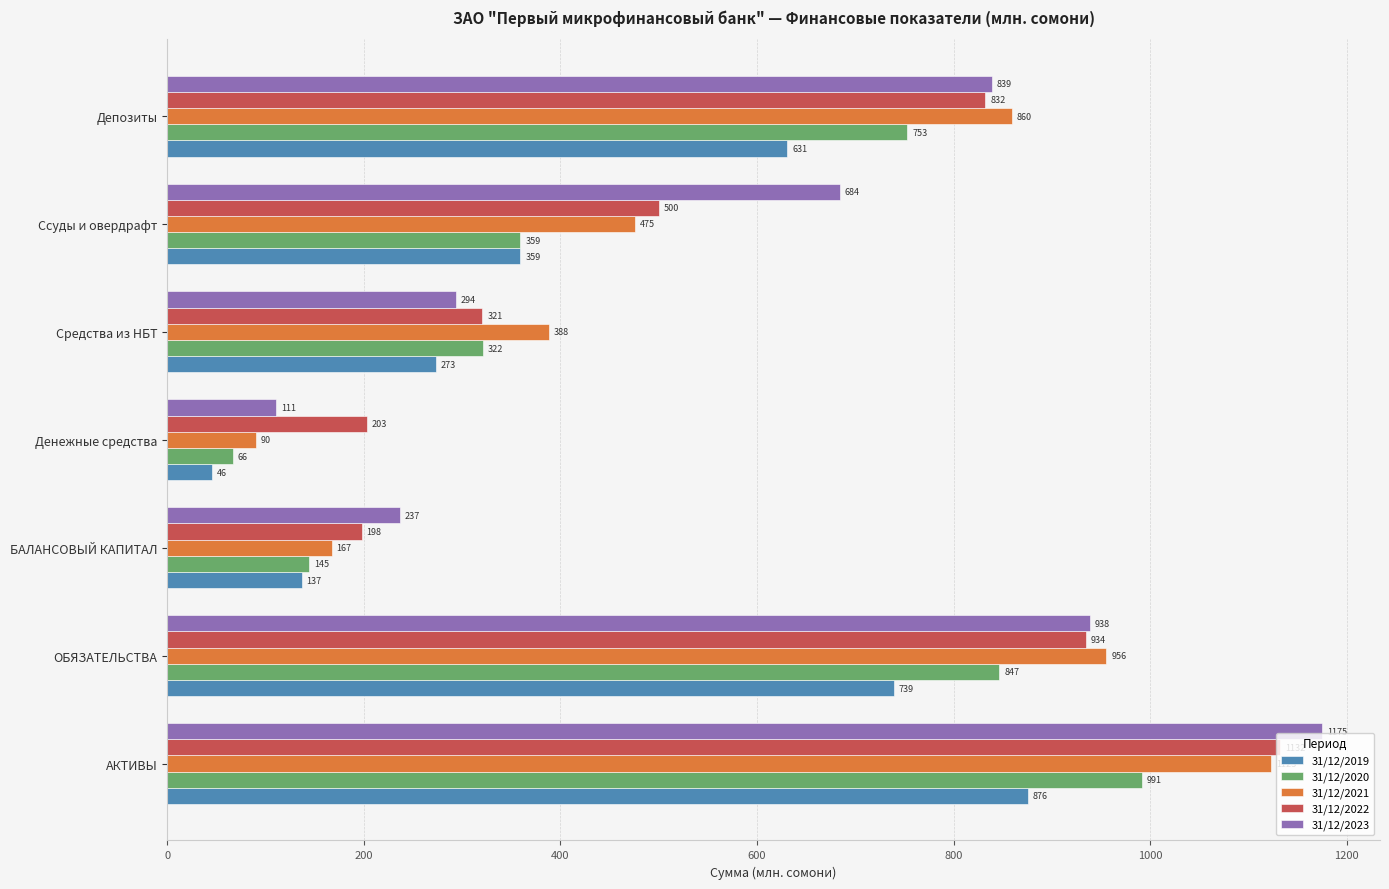

True or false: 31/12/2023 has a value of 2028.6 at АКТИВЫ.

False